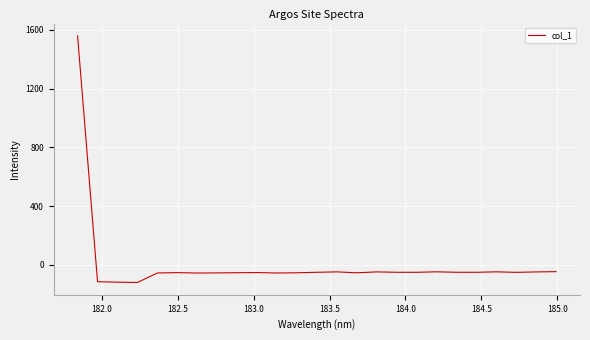

What is the difference between the maximum and minimum values?

1678.7